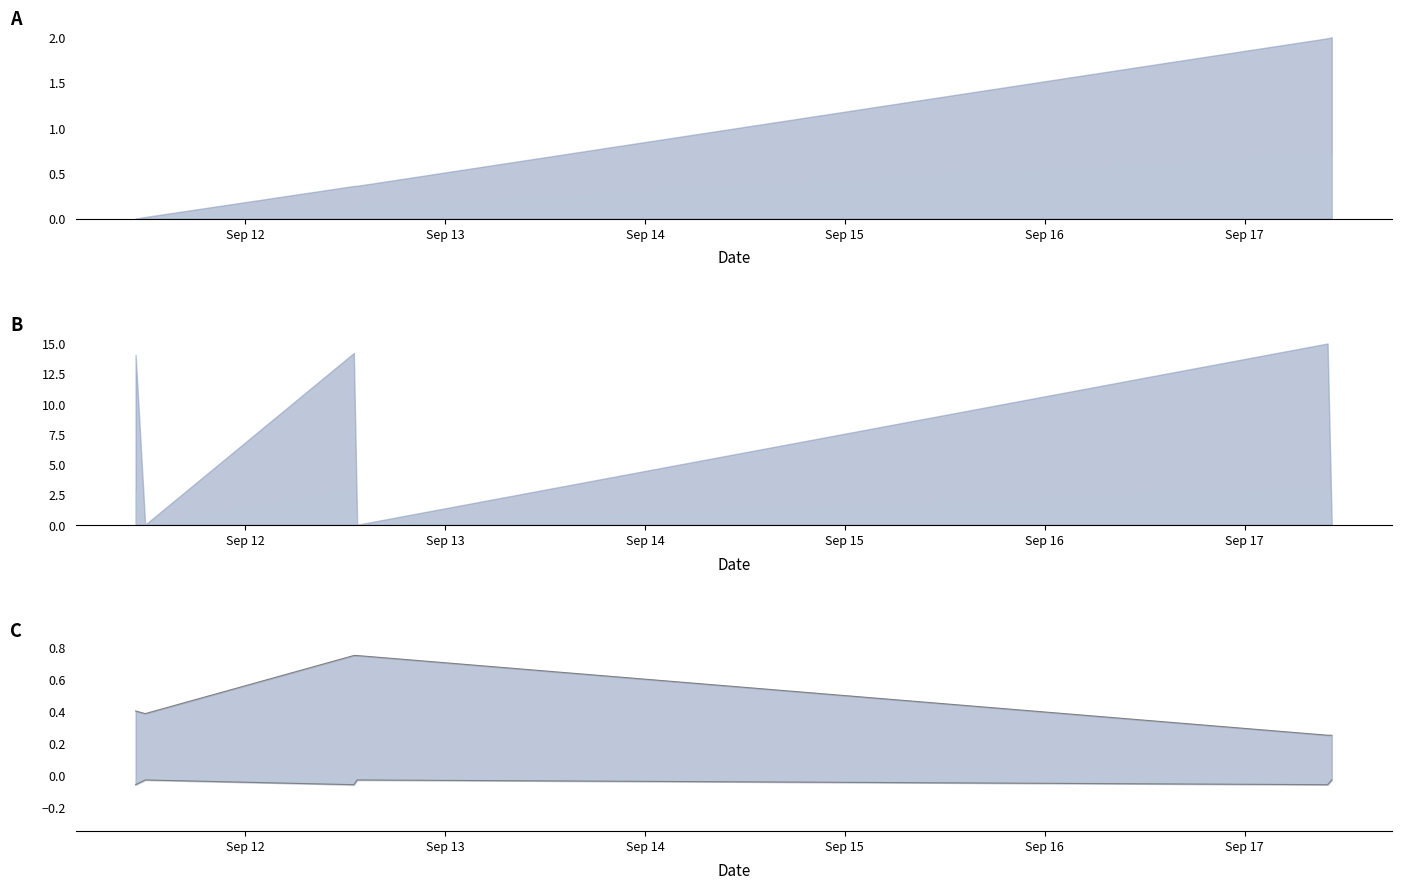

True or false: Fee and Amount intersect in this chart.

False